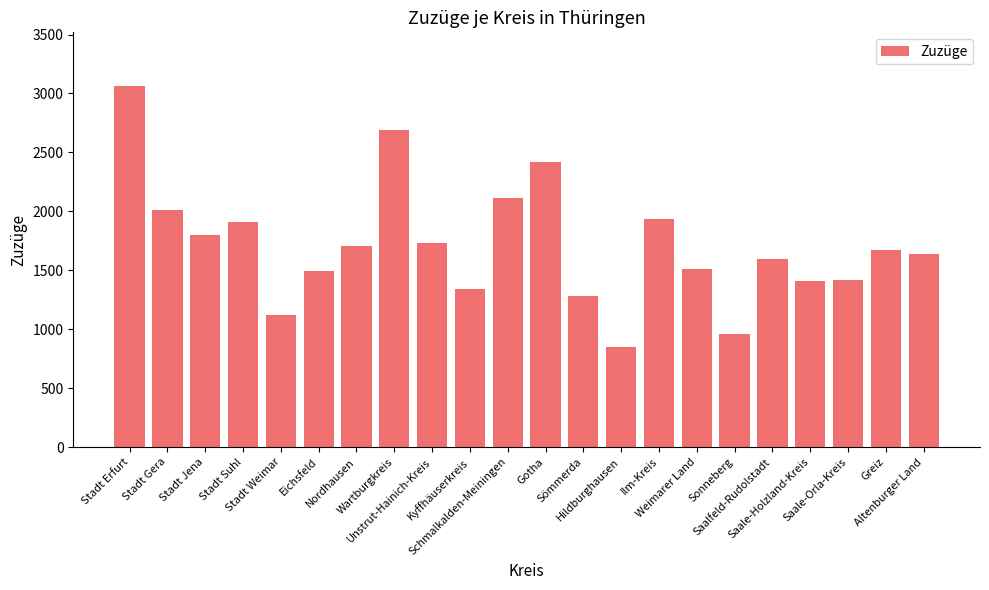

At which label is the value closest to 1956?

Ilm-Kreis